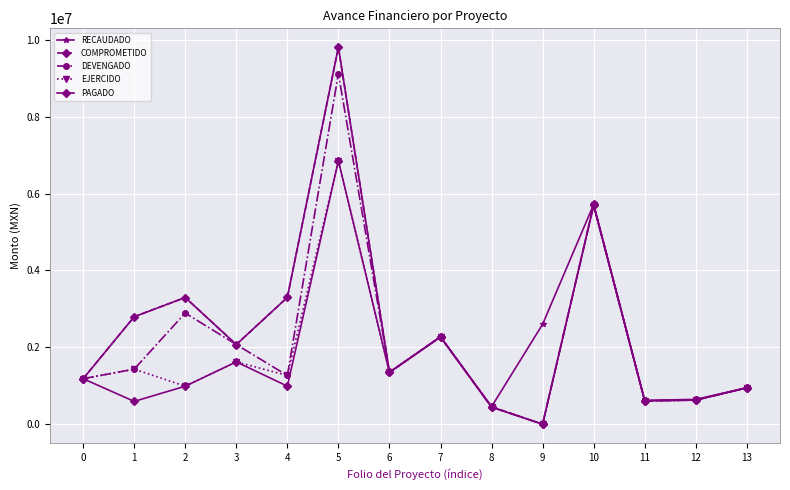

What is the average value of the RECAUDADO series?

2646860.3